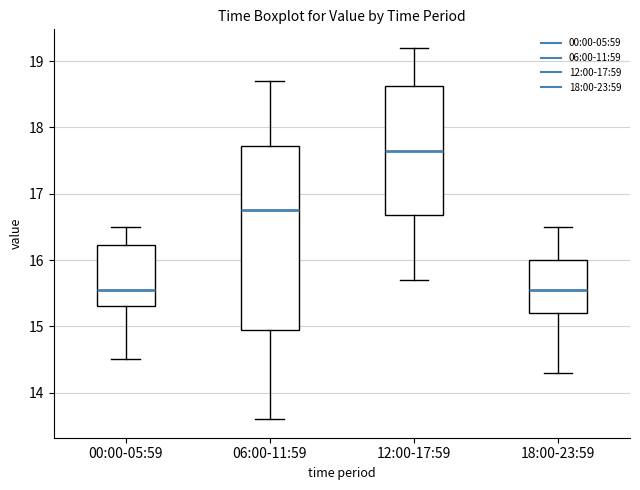

Reading left to right, transcribe this box plot: for each box, give where its median line is, the range the box spans, and where its two whiskers end, as read against the y-axis. The values are not printed on the chart, so give them approximately, as read against the axis.

00:00-05:59: median 15.6, box 15.3 to 16.2, whiskers 14.5 to 16.5
06:00-11:59: median 16.8, box 15.0 to 17.7, whiskers 13.6 to 18.7
12:00-17:59: median 17.7, box 16.7 to 18.6, whiskers 15.7 to 19.2
18:00-23:59: median 15.6, box 15.2 to 16.0, whiskers 14.3 to 16.5